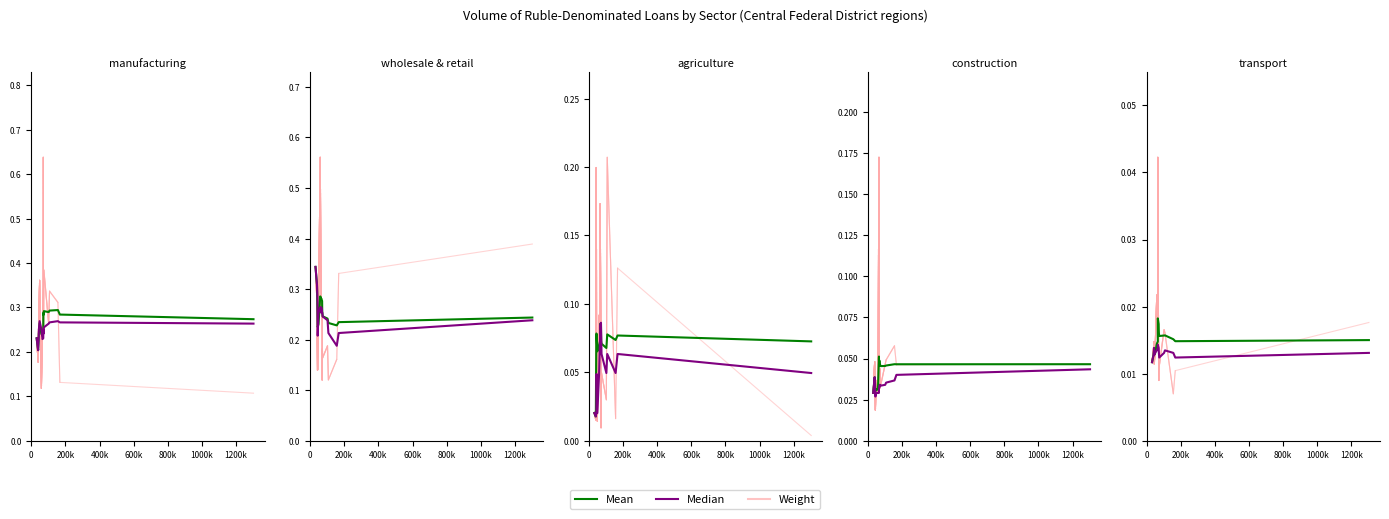

What is the label of the 3rd point from the left?

400k